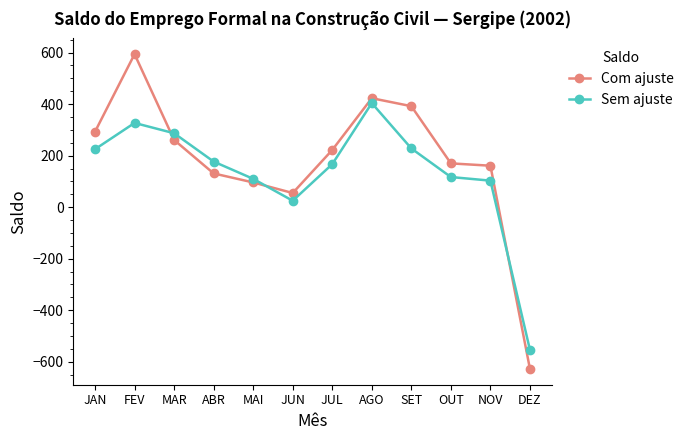

True or false: Sem ajuste has more than 0 interior local peaks.

True